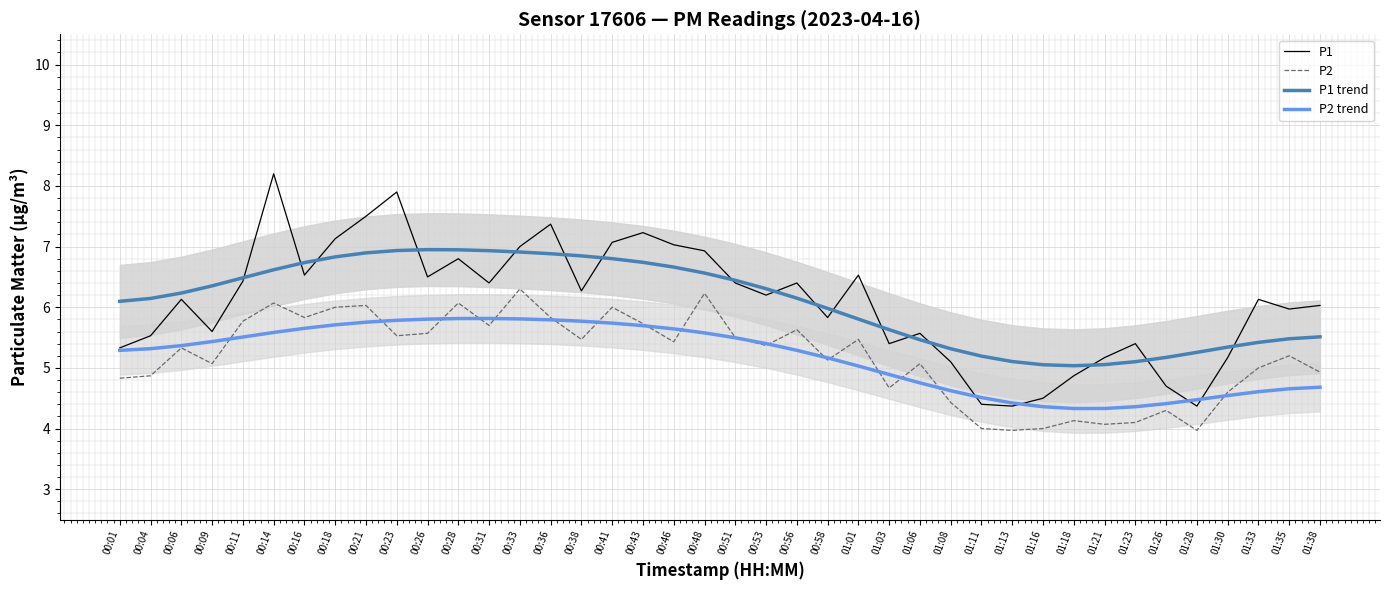

Which label corresponds to the largest value in the chart?

00:14